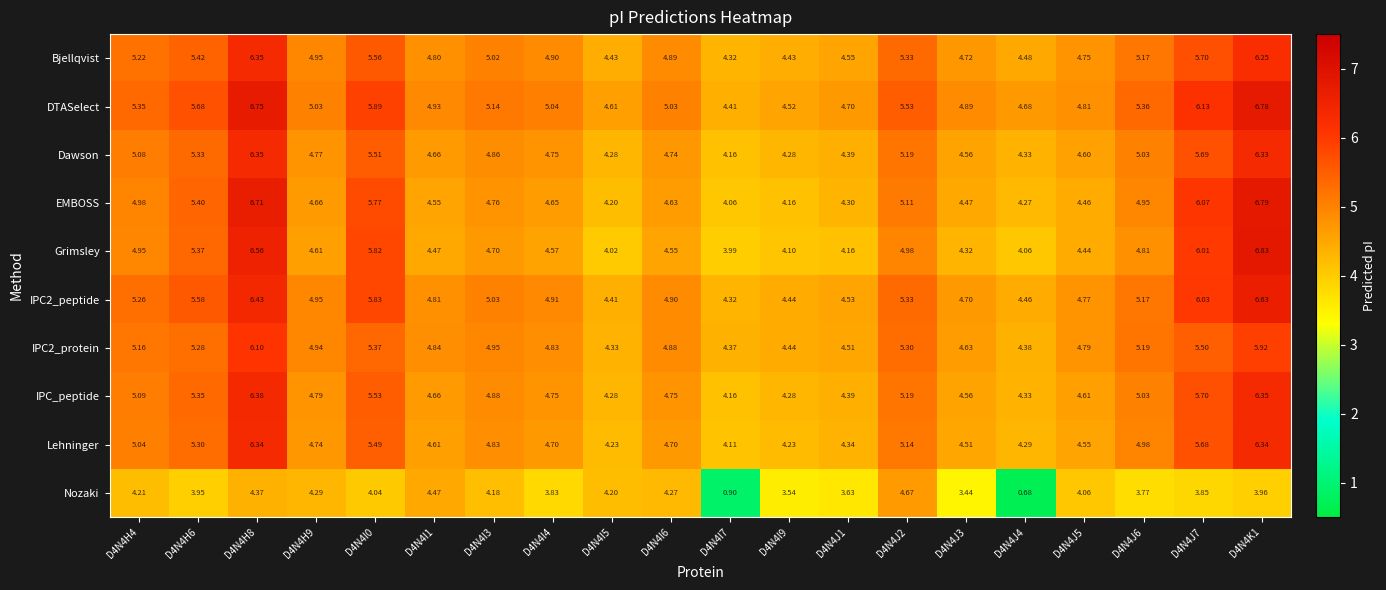

Which series has the largest total across all categories?

DTASelect